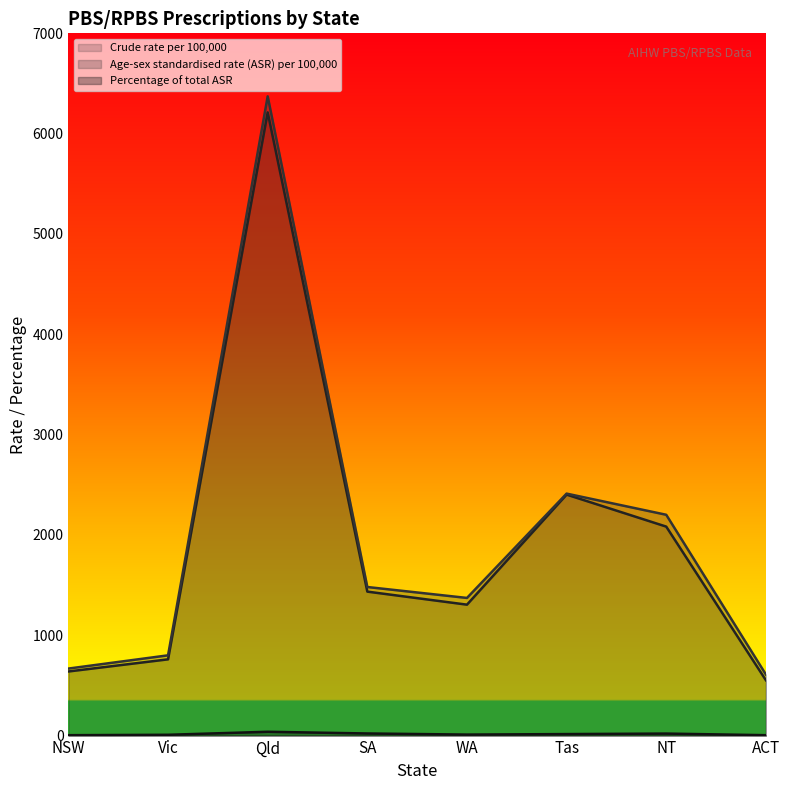

Which has a higher value, SA or WA?

SA